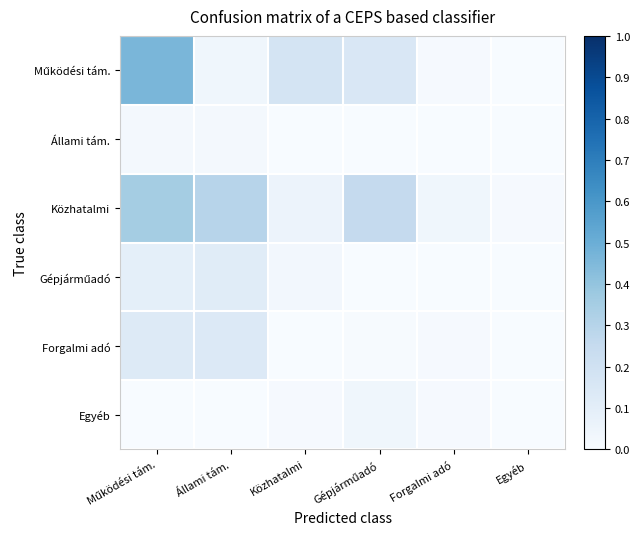

Which series has the largest range (max minus min)?

Működési tám.